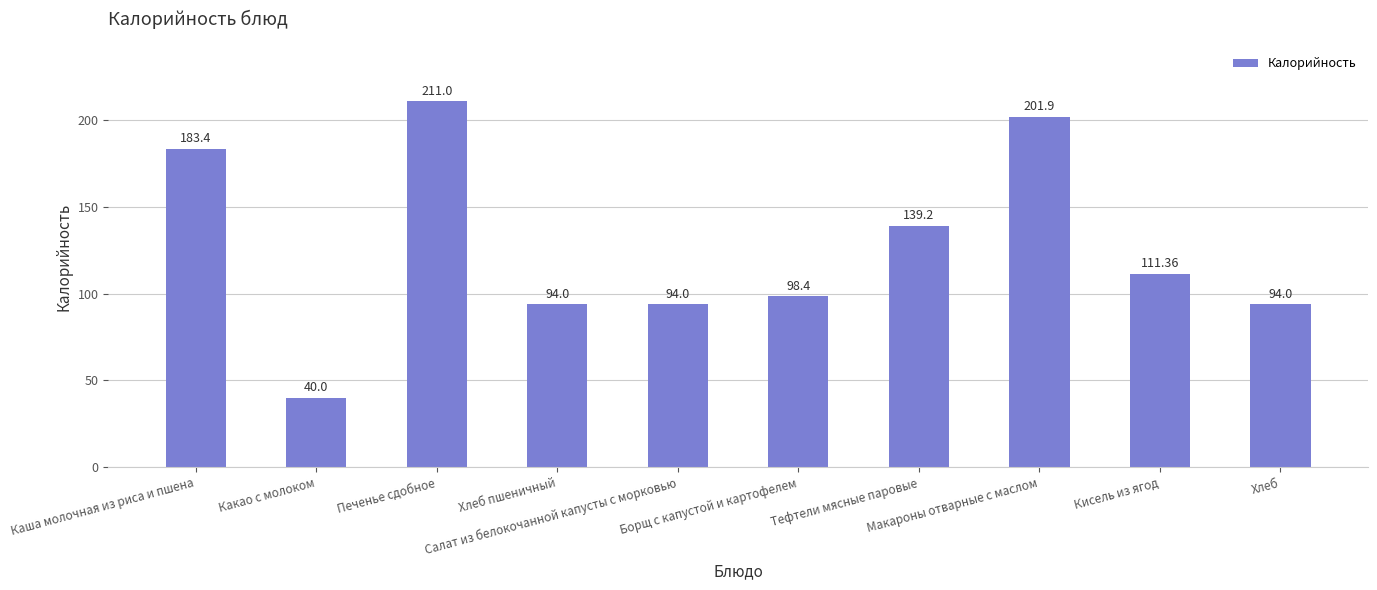

Reading left to right, transcribe all the data shown in this chart.

183.4	40.0	211.0	94.0	94.0	98.4	139.2	201.9	111.4	94.0